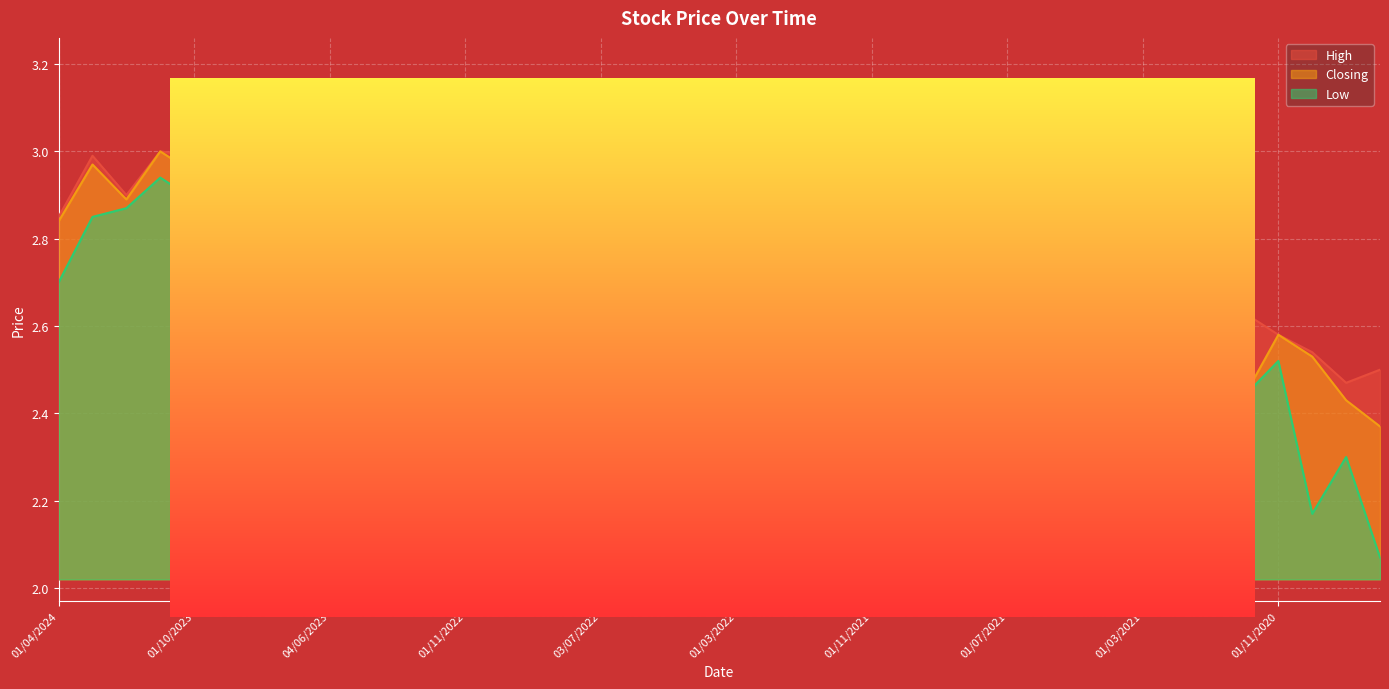

List the series in order of their overall mean, highest first.

High, Closing, Low